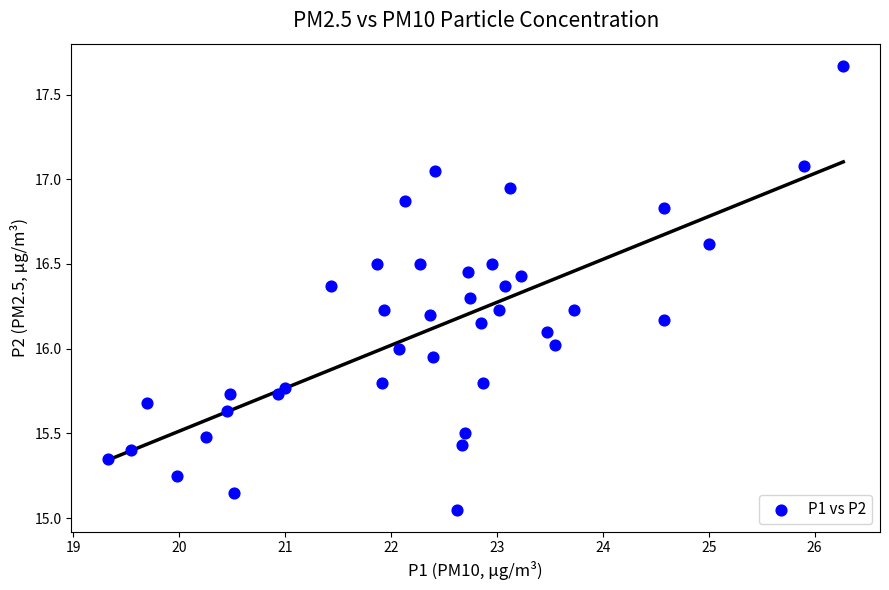

What is the range of X values (max minus min)?

6.9